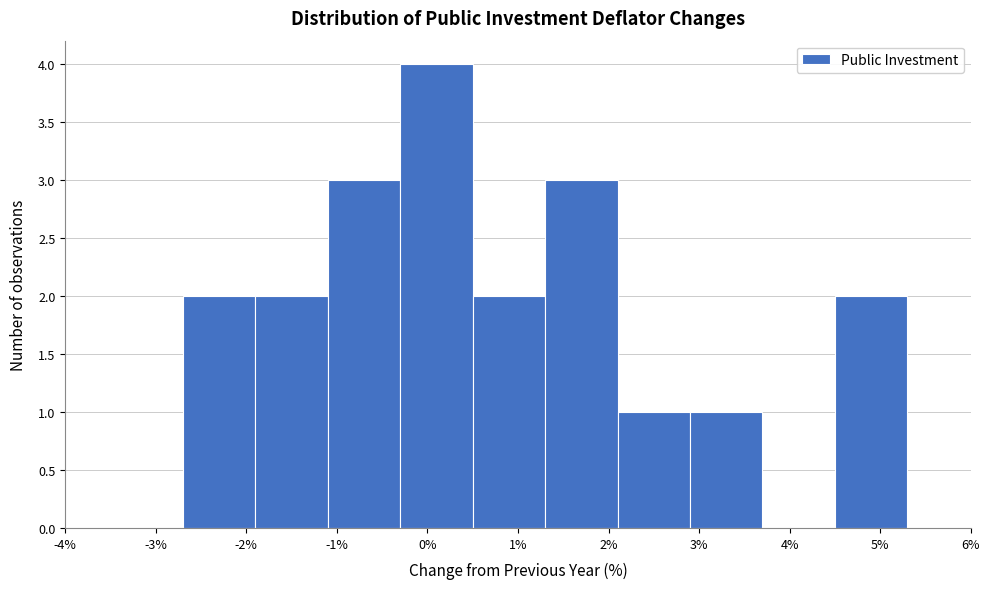

What is the height of the bar covering -1.1 to -0.3 on the x-axis? The values are not printed on the chart, so give them approximately, as read against the axis.

3